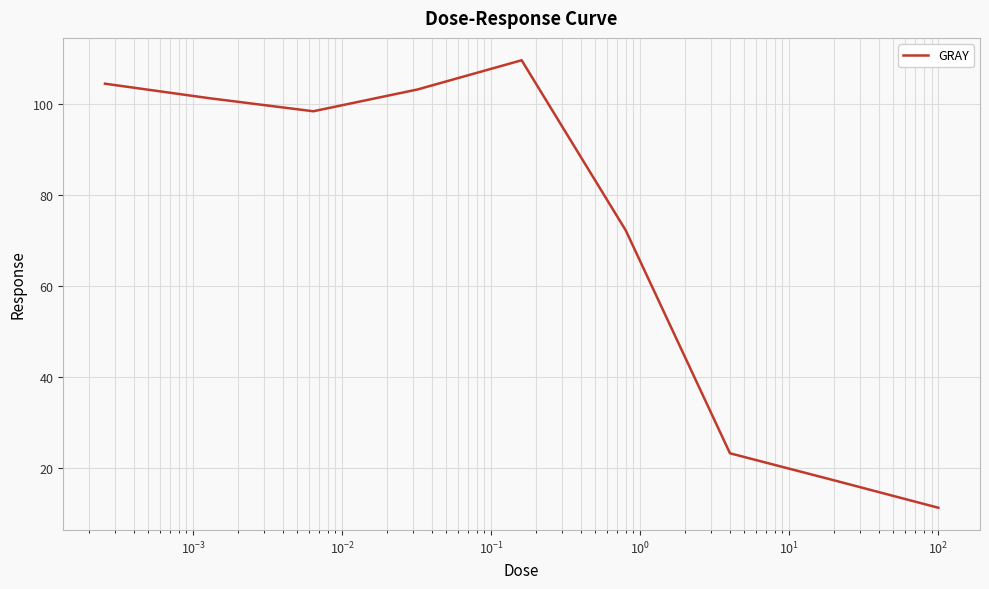

What is the minimum value shown in the chart?

11.1